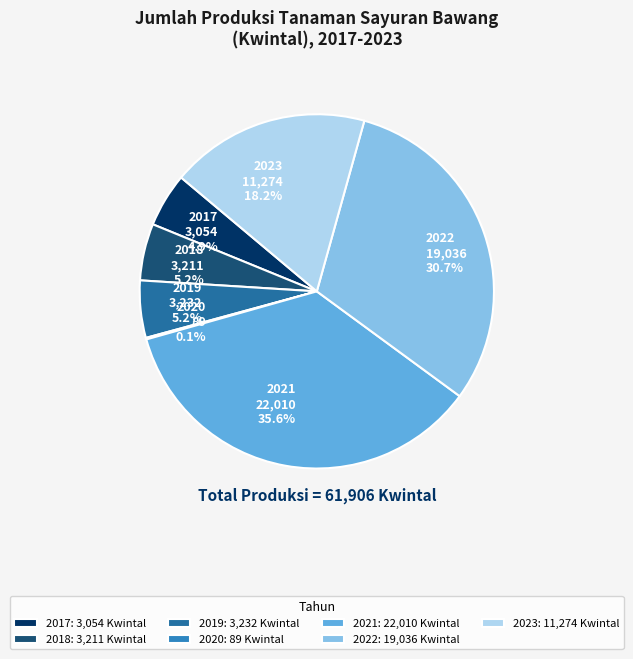

Does 2022 account for over 50% of the chart?

No